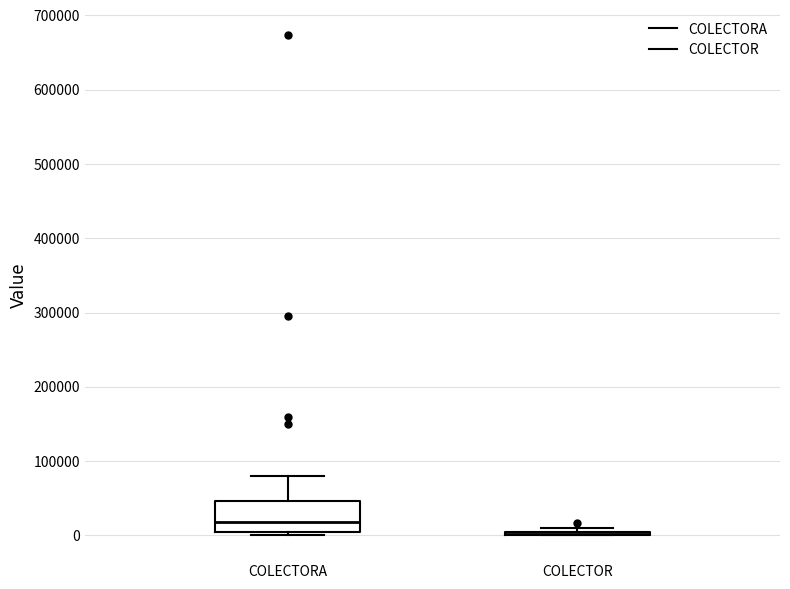

Reading left to right, transcribe this box plot: for each box, give where its median line is, the range the box spans, and where its two whiskers end, as read against the y-axis. The values are not printed on the chart, so give them approximately, as read against the axis.

COLECTORA: median 20000, box 0 to 50000, whiskers 0 (just below the box's lower edge) to 80000
COLECTOR: box collapsed to a line at 0, whiskers 0 to 10000